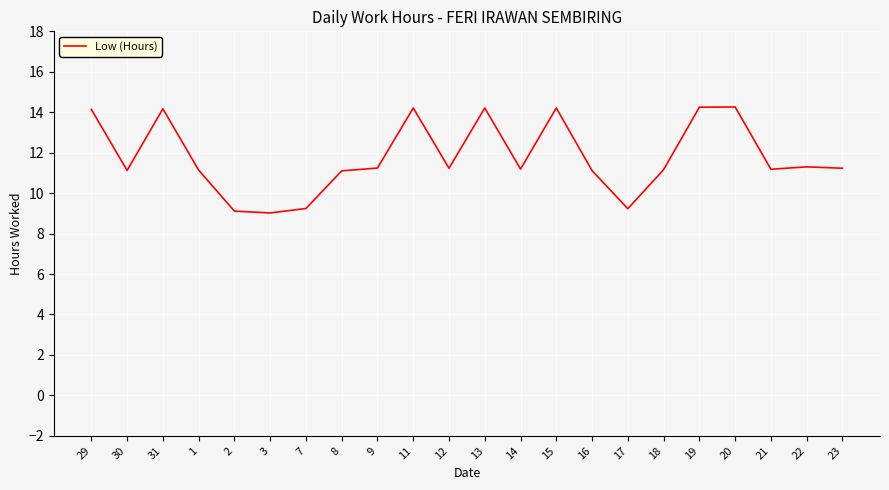

The value at 1 is 18.9. True or false?

False